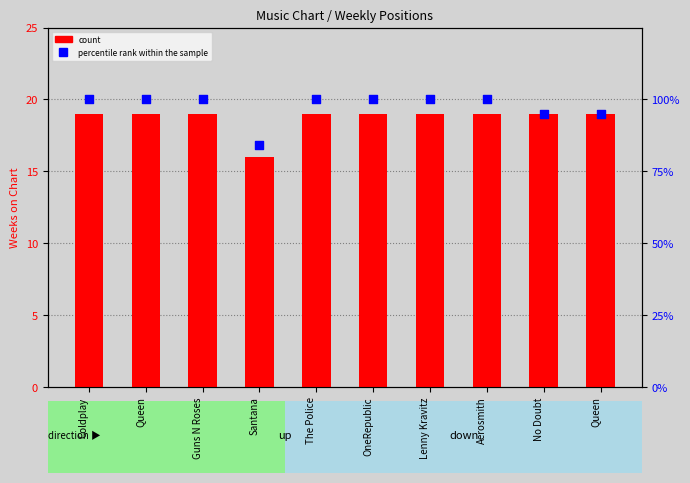

Which series reaches the minimum Y coordinate?

count